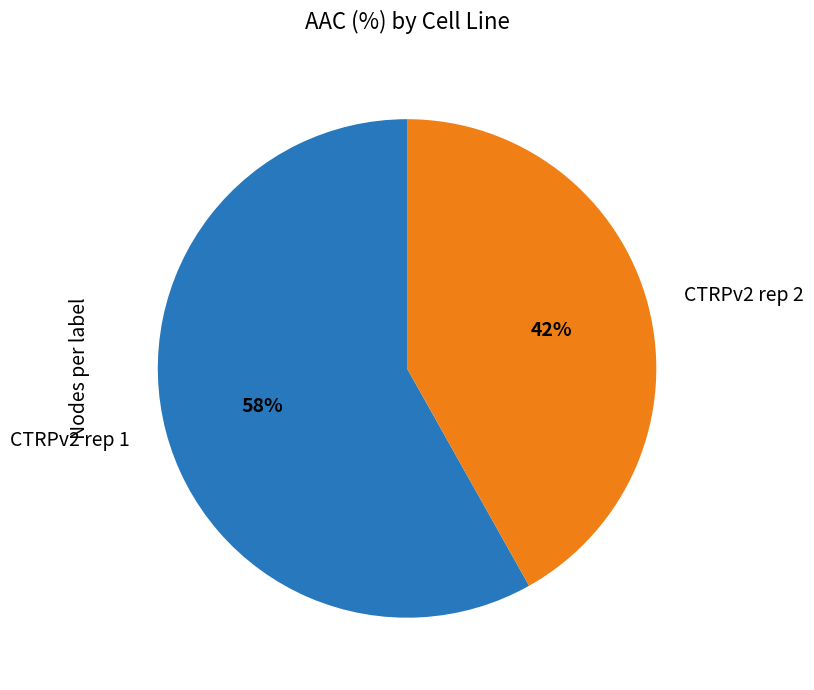

How many slices are in this pie chart?

2